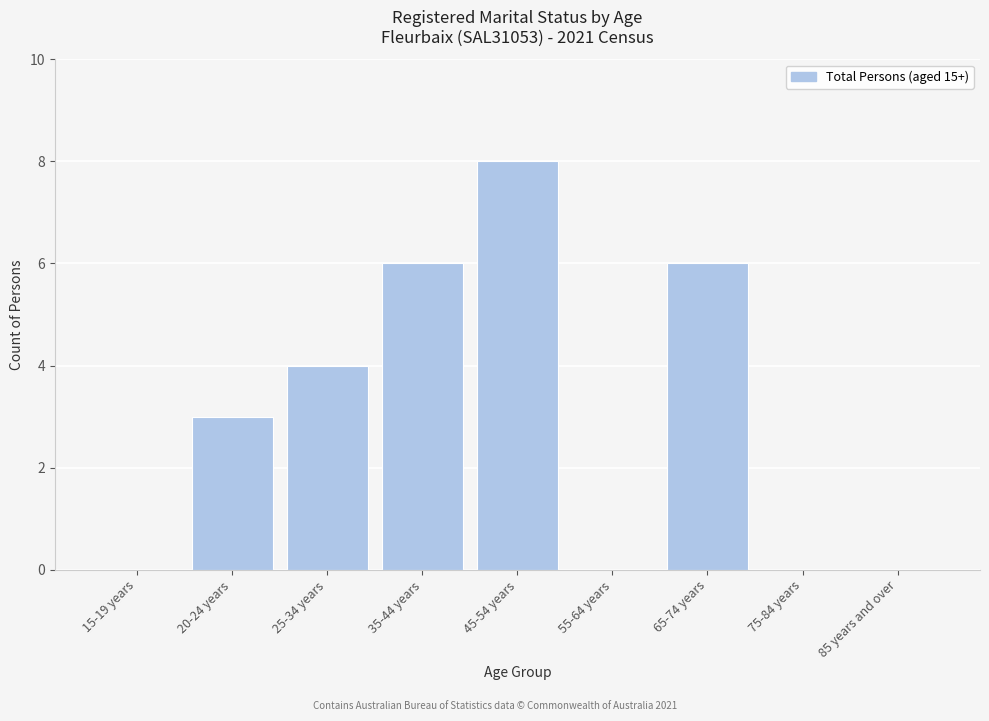

Reading left to right, extract all data points from this chart.

15-19 years=0	20-24 years=3	25-34 years=4	35-44 years=6	45-54 years=8	55-64 years=0	65-74 years=6	75-84 years=0	85 years and over=0